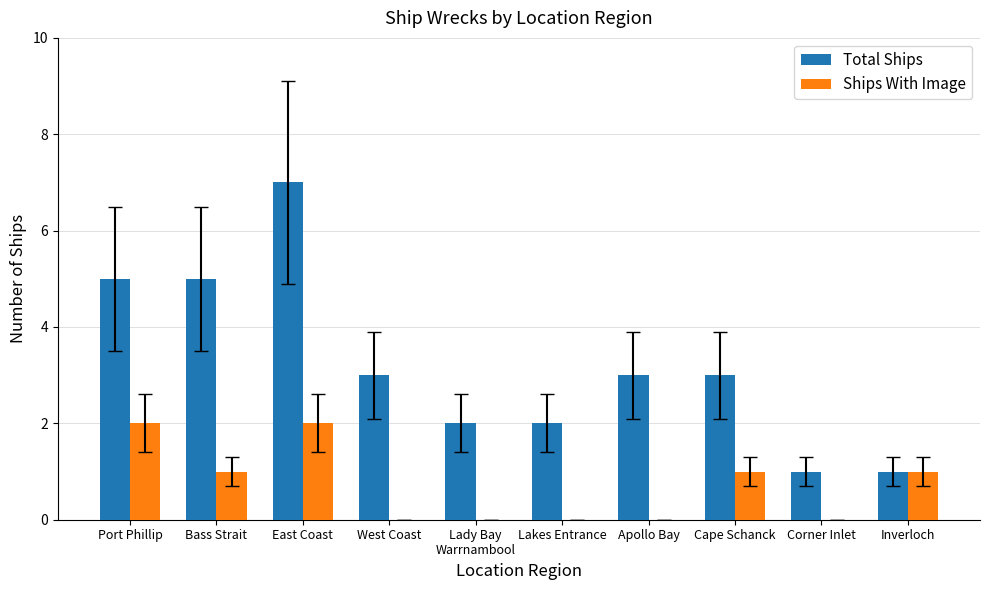

Are the bars horizontal?

No